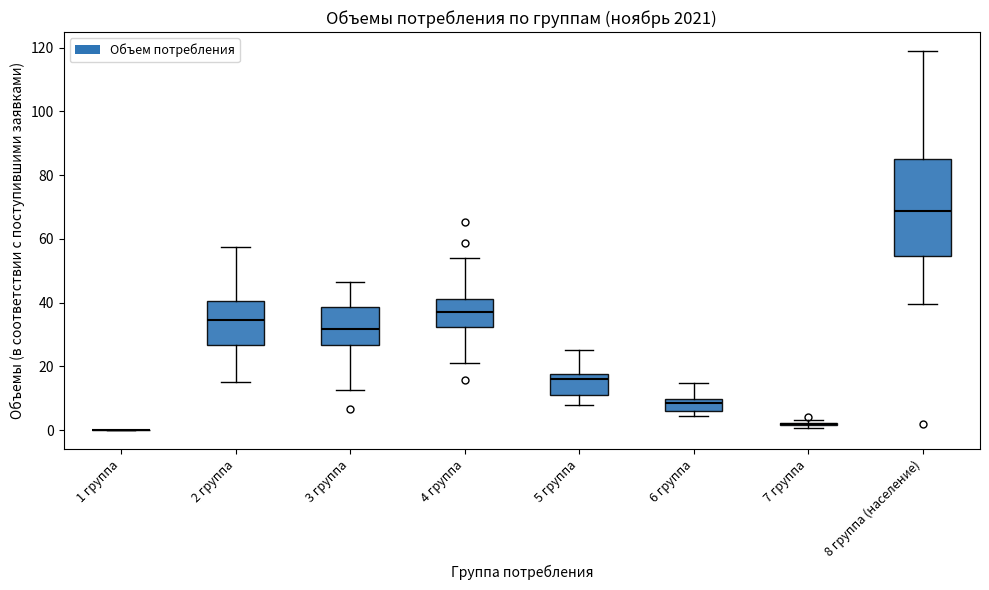

Reading left to right, transcribe this box plot: for each box, give where its median line is, the range the box spans, and where its two whiskers end, as read against the y-axis. The values are not printed on the chart, so give them approximately, as read against the axis.

1 группа: box collapsed to a line at 0, whiskers 0 to 0
2 группа: median 34, box 26 to 40, whiskers 16 to 58
3 группа: median 32, box 26 to 38, whiskers 12 to 46
4 группа: median 38, box 32 to 42, whiskers 22 to 54
5 группа: median 16, box 12 to 18, whiskers 8 to 26
6 группа: median 8, box 6 to 10, whiskers 4 to 14
7 группа: box collapsed to a line at 2, whiskers 0 to 4
8 группа (население): median 68, box 54 to 86, whiskers 40 to 118